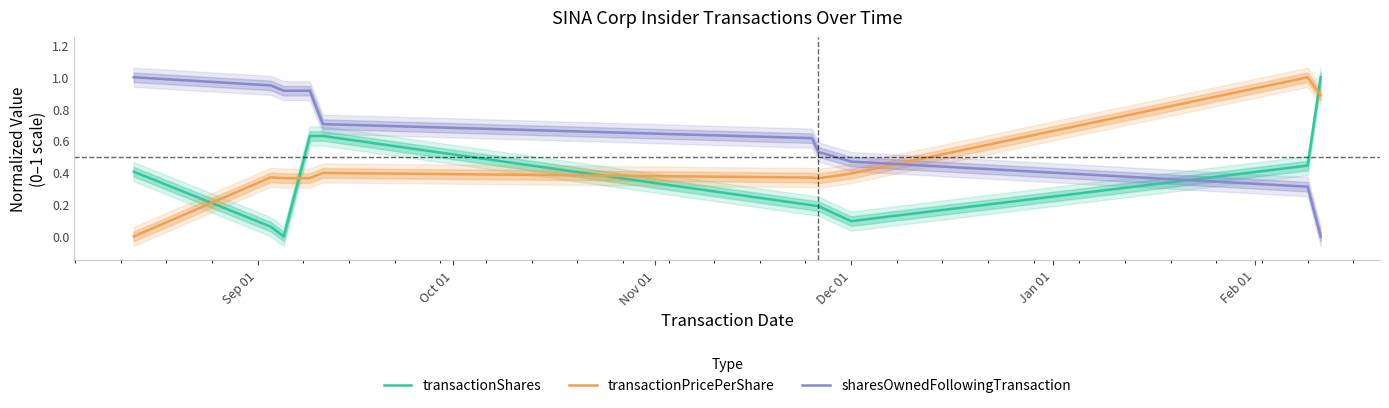

Does the chart have visible grid lines?

No